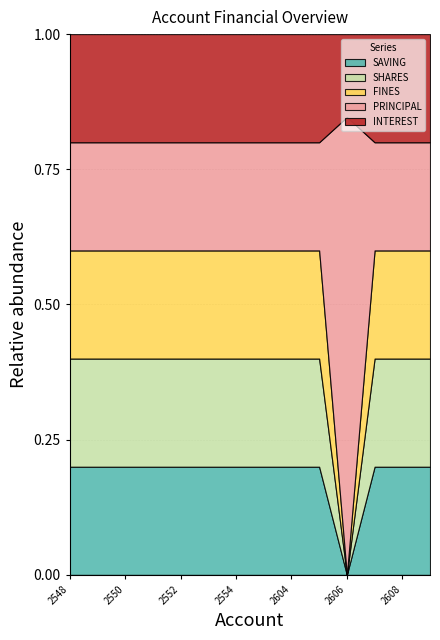

True or false: PRINCIPAL and SHARES cross at least once.

False